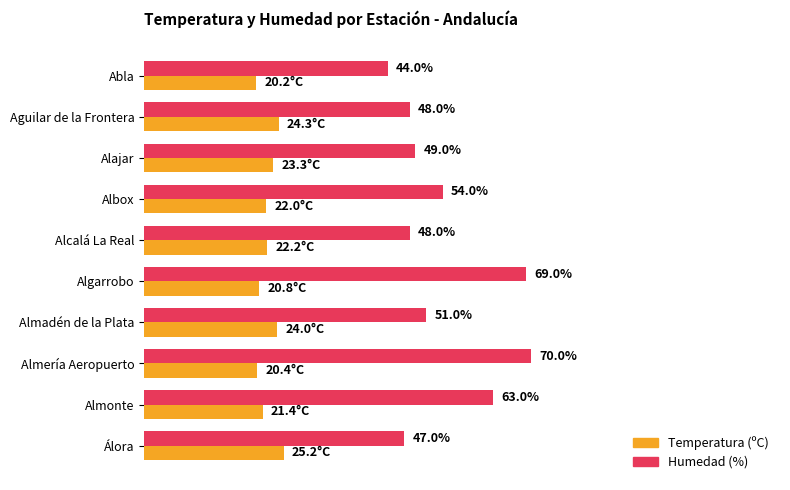

At which category is the sum across all series the highest?

Almería Aeropuerto